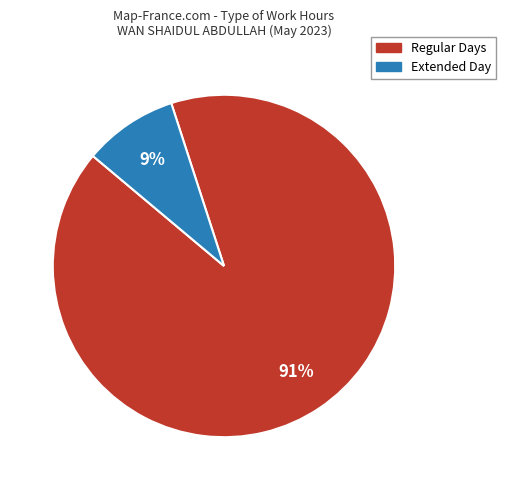

How many slices are in this pie chart?

2